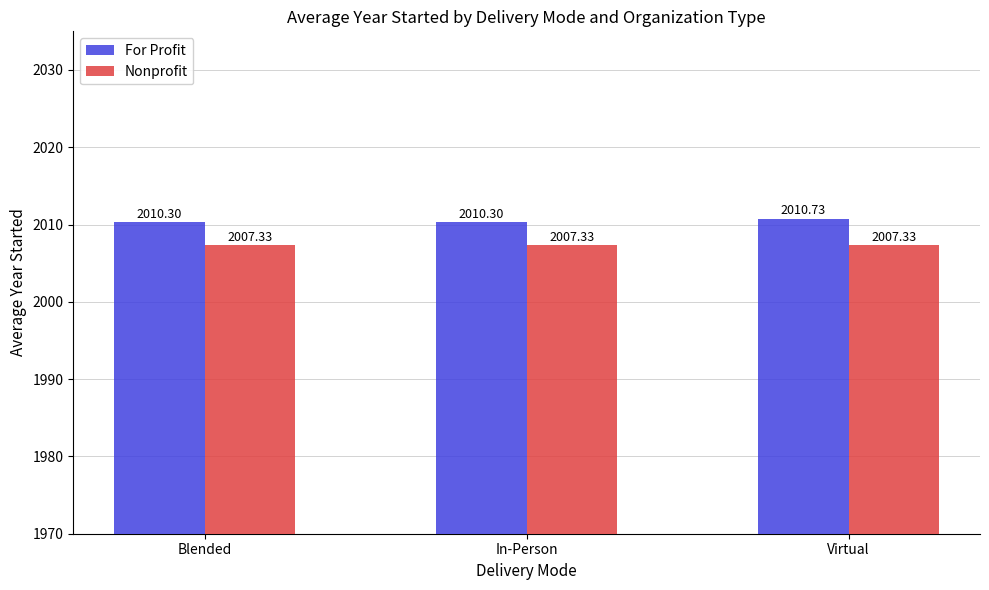

What is the sum of the Nonprofit values at Blended and In-Person?

4014.7